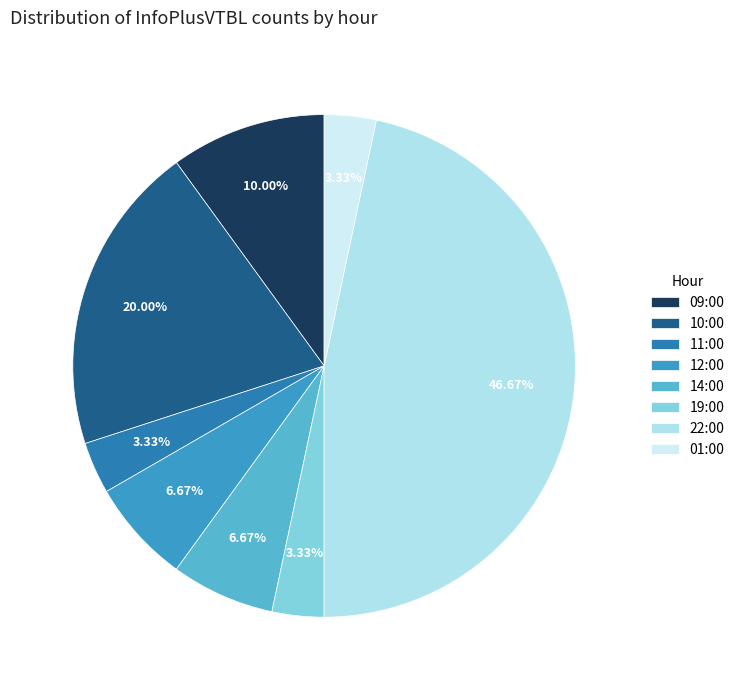

Which slice is the smallest?

11:00